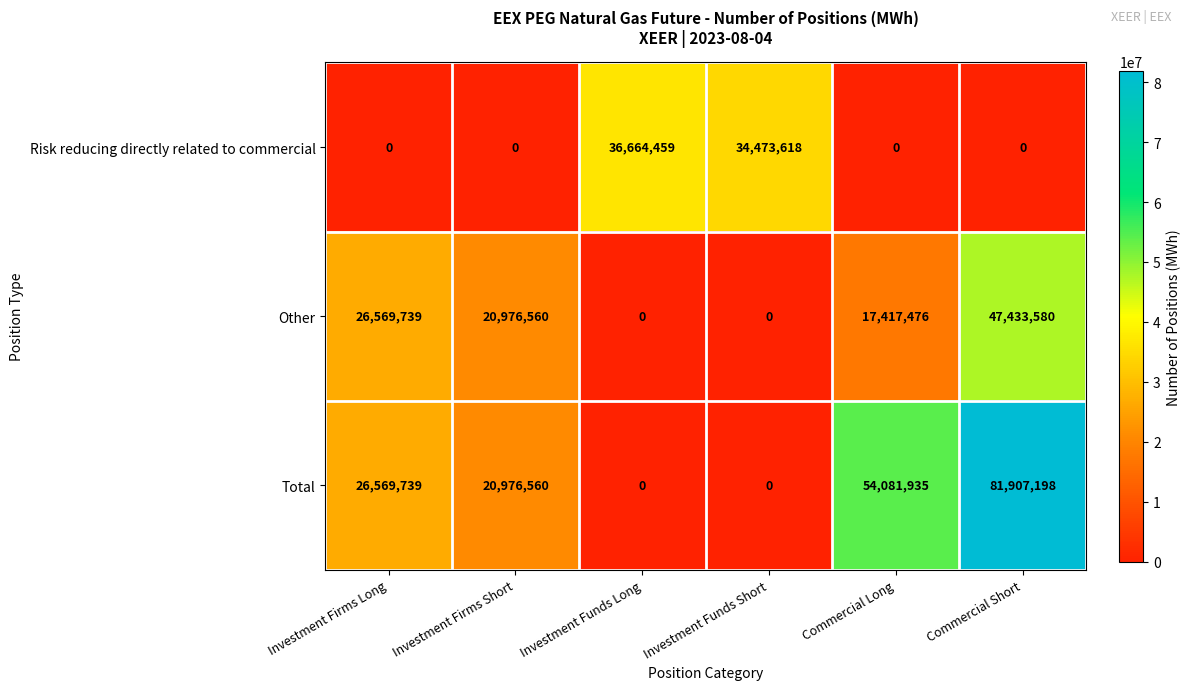

The Other series shows 8483805 at Commercial Long. True or false?

False